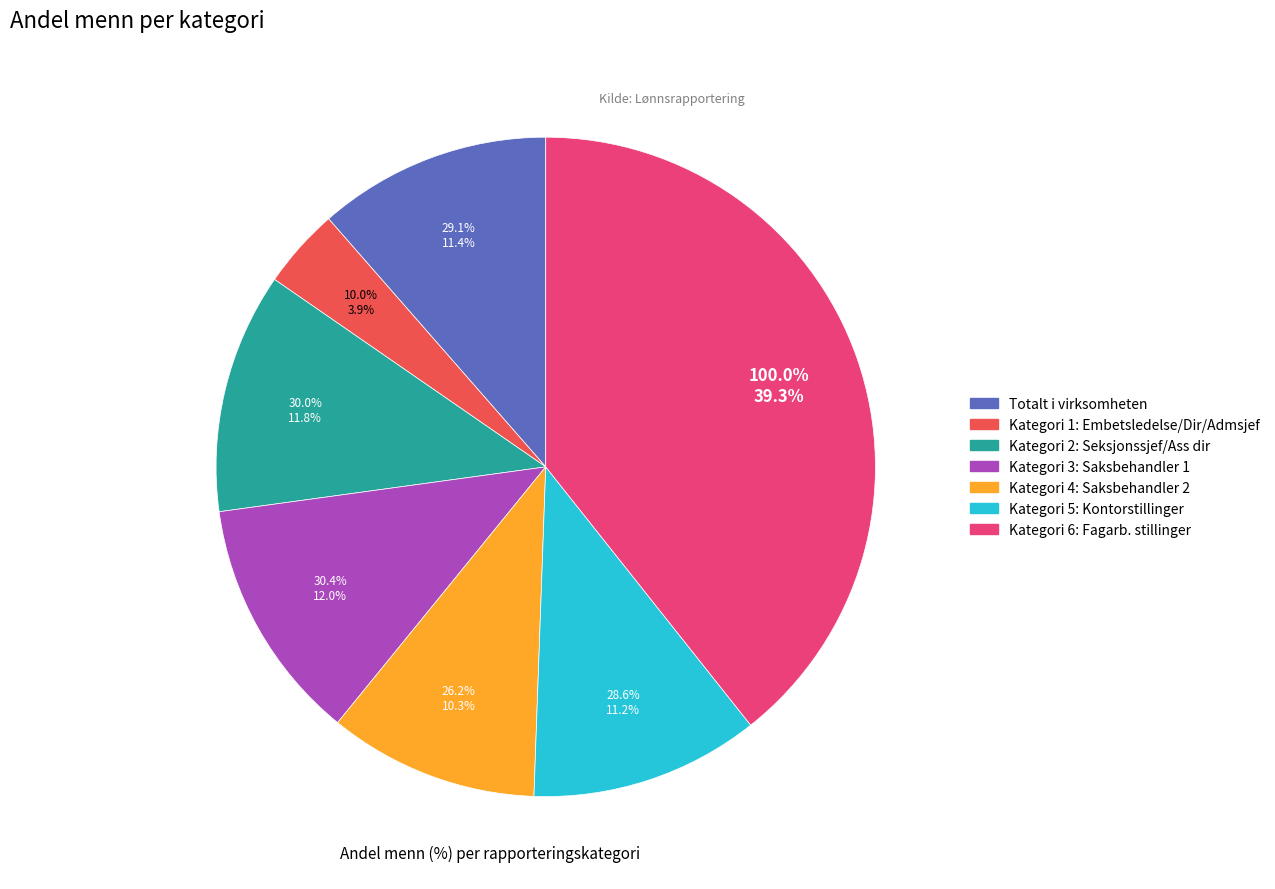

True or false: Kategori 1: Embetsledelse/Dir/Admsjef accounts for 13% of the total.

False